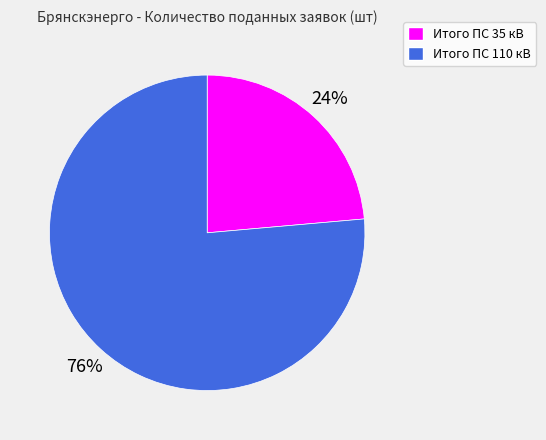

Does Итого ПС 35 кВ account for over 50% of the chart?

No